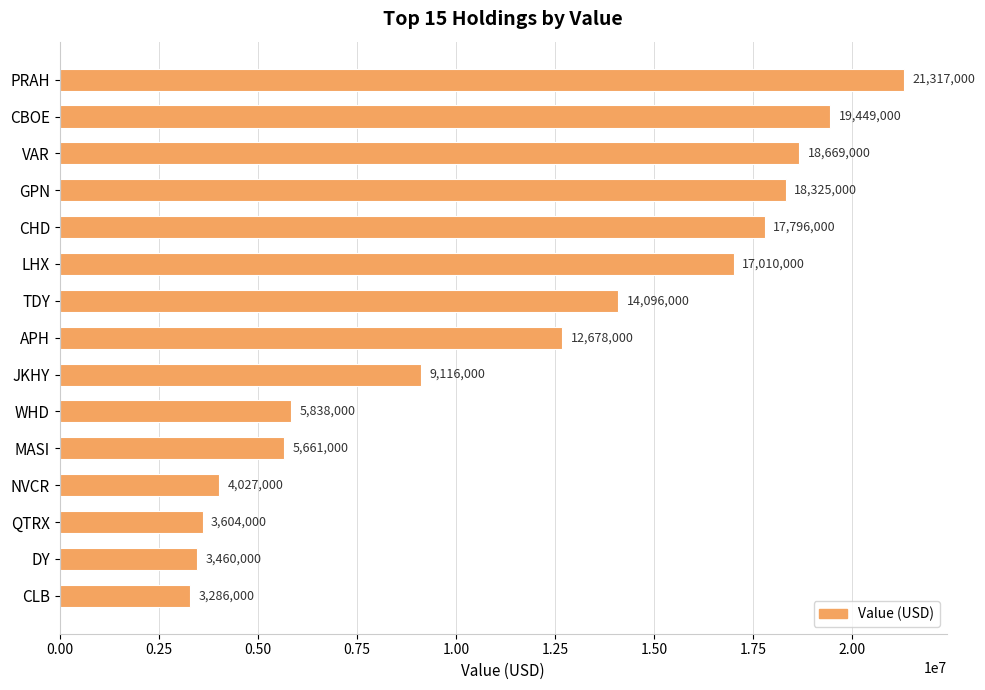

How many bars are there in total?

15